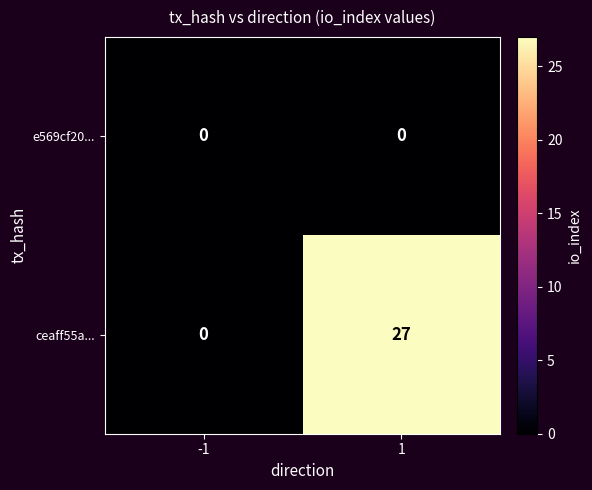

What is the average value of the ceaff55a... series?

14